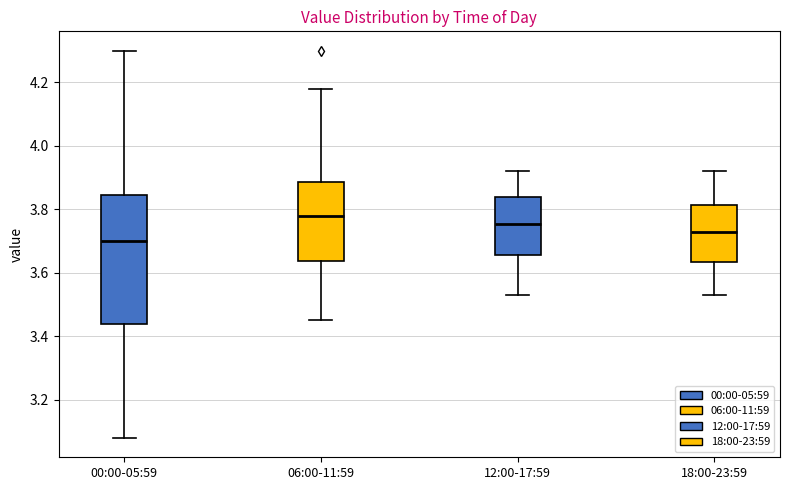

Where is the lower edge of the box for 12:00-17:59 on the y-axis? The values are not printed on the chart, so give them approximately, as read against the axis.

3.66